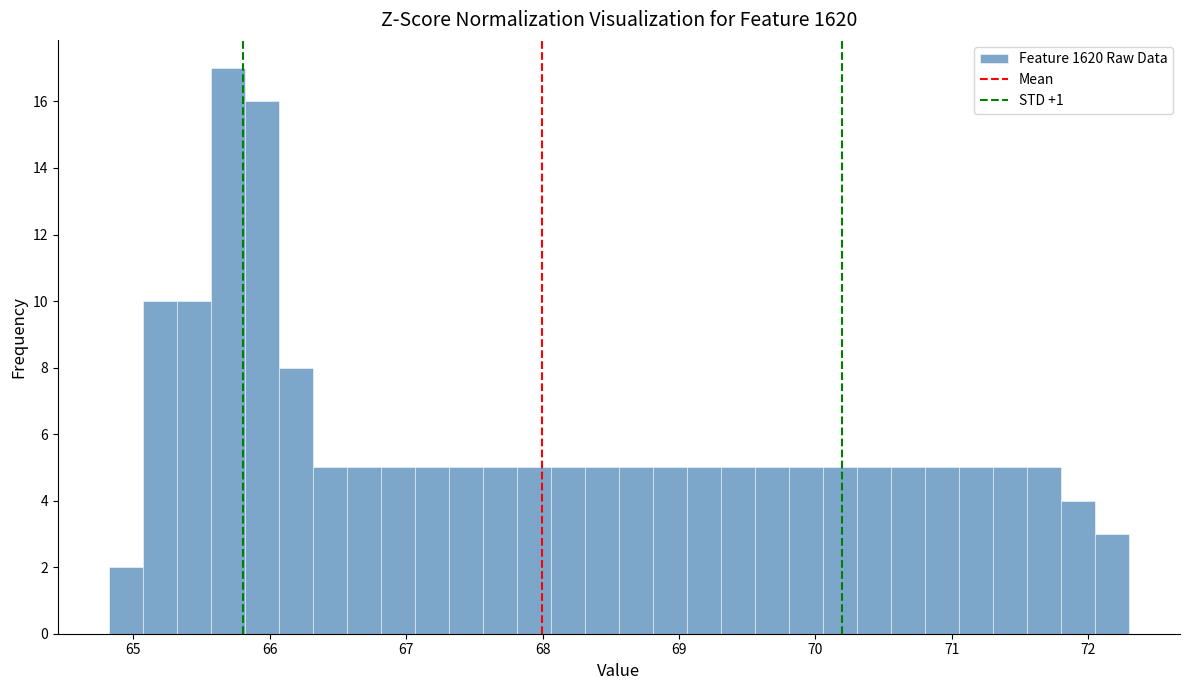

Read against the x-axis, roughly where is the centre of the tallest bar?

65.7